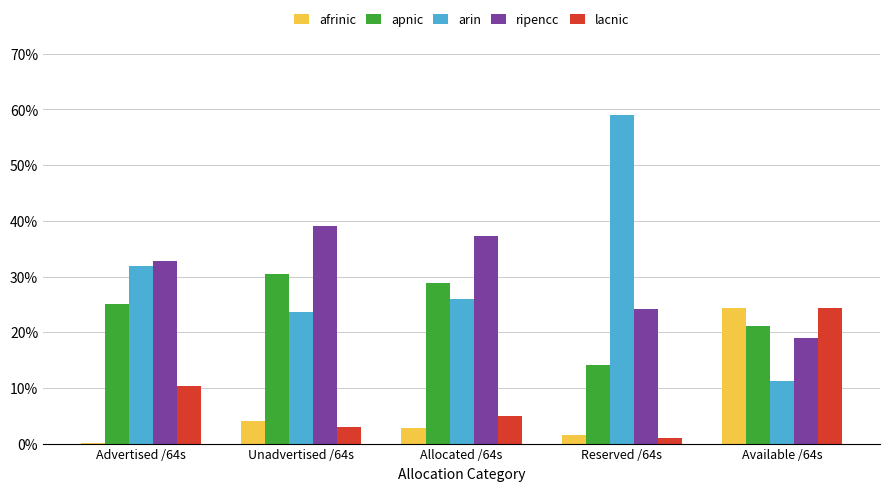

The value of lacnic at Unadvertised /64s is 2.9. True or false?

True